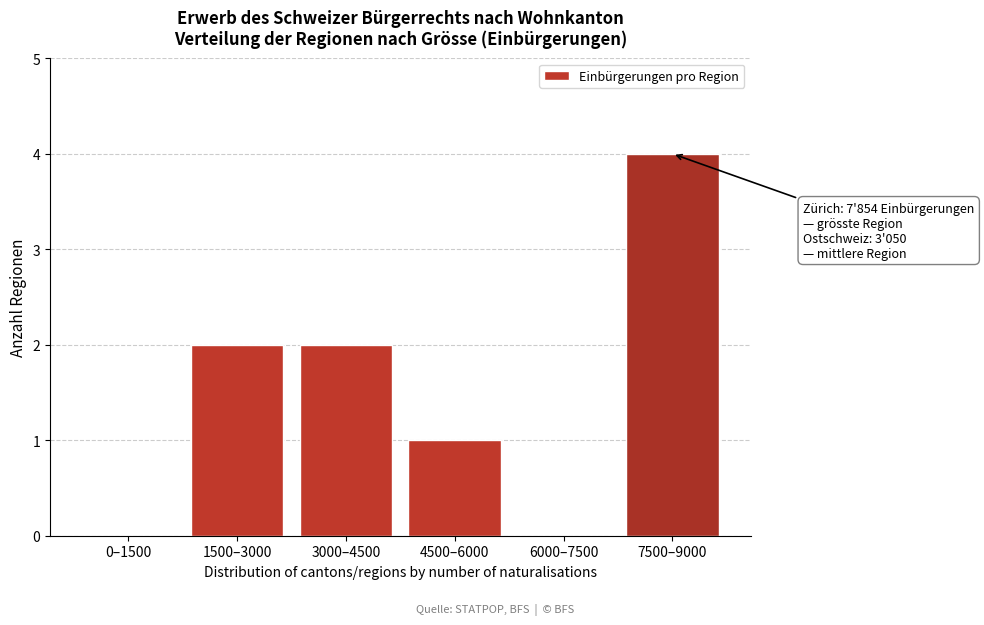

Reading left to right, list all the values displayed in this chart.

0–1500=0	1500–3000=2	3000–4500=2	4500–6000=1	6000–7500=0	7500–9000=4